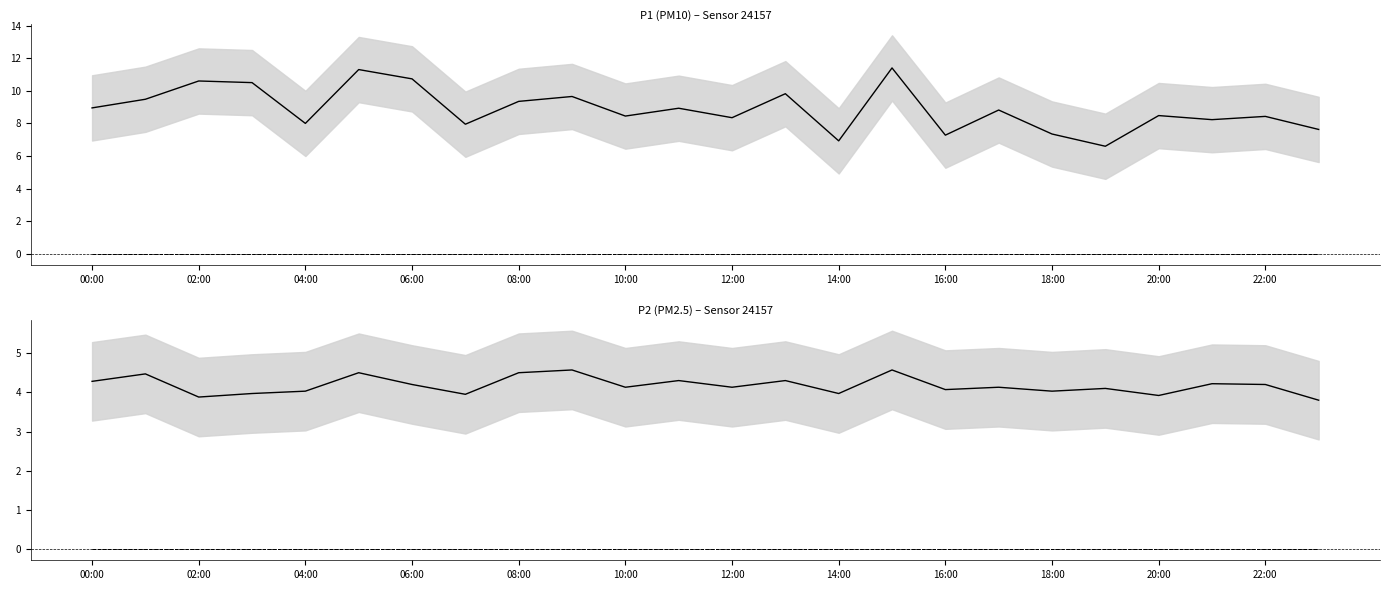

At which category is the sum across all series the highest?

15